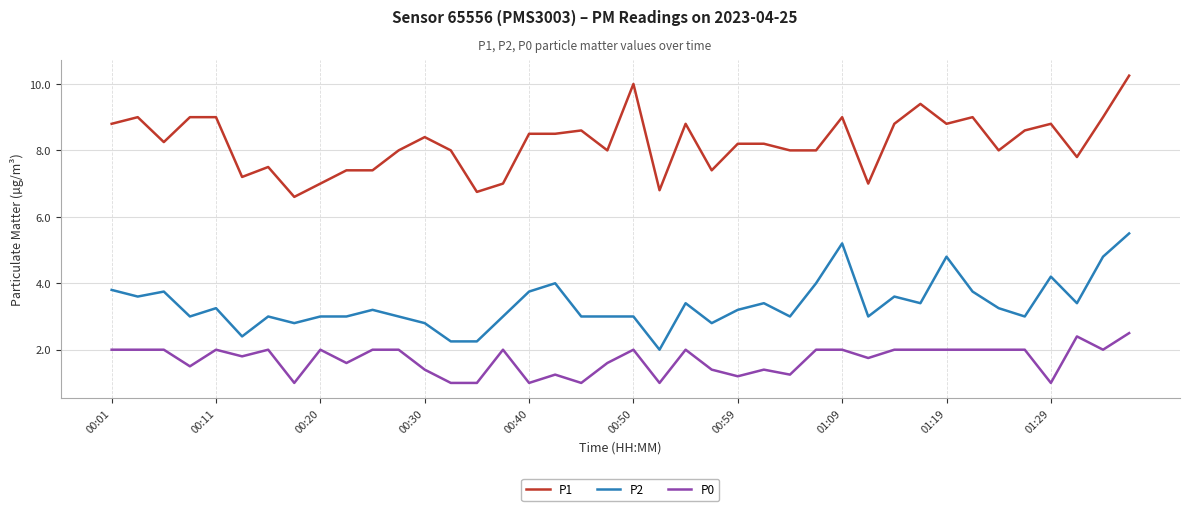

How many P0 values are between 1 and 2?

38